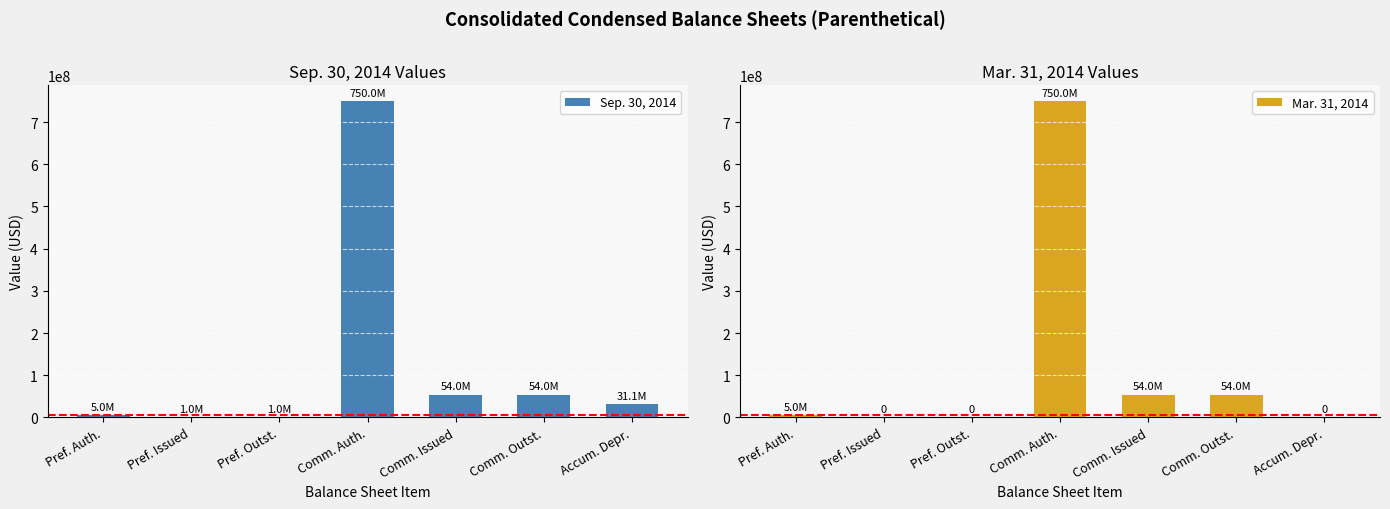

How many data points in Mar. 31, 2014 are above 5000000?

3